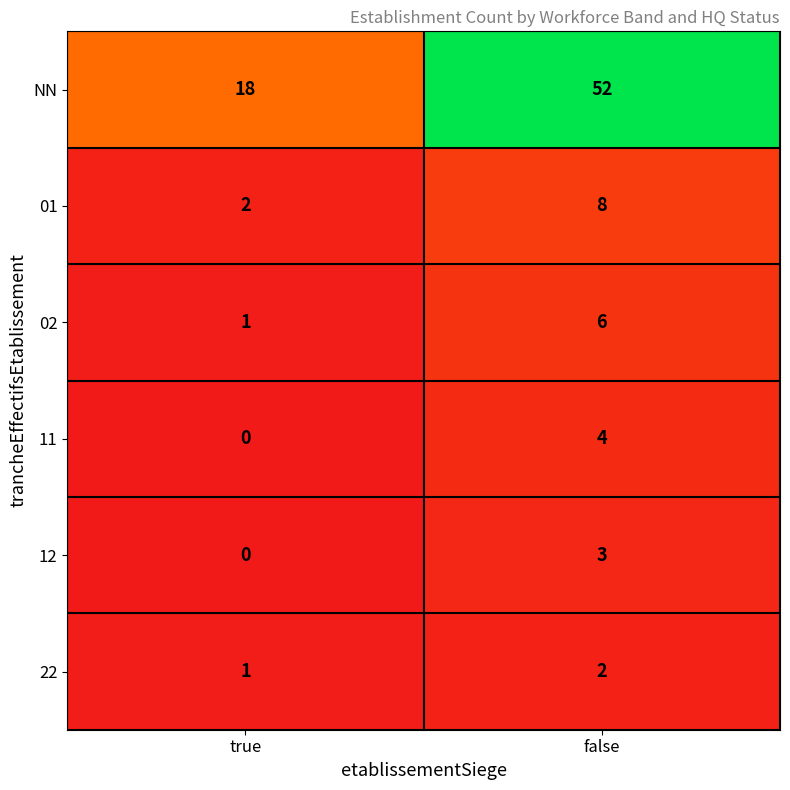

What value does the NN series have at false, to the nearest 10?

50